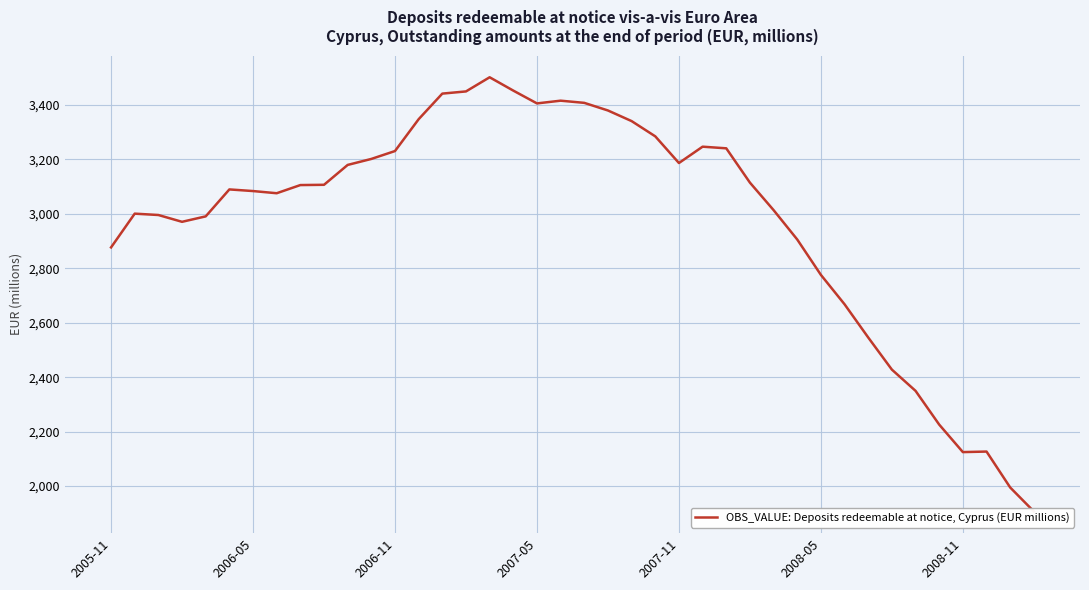

How many lines are shown in the chart?

1